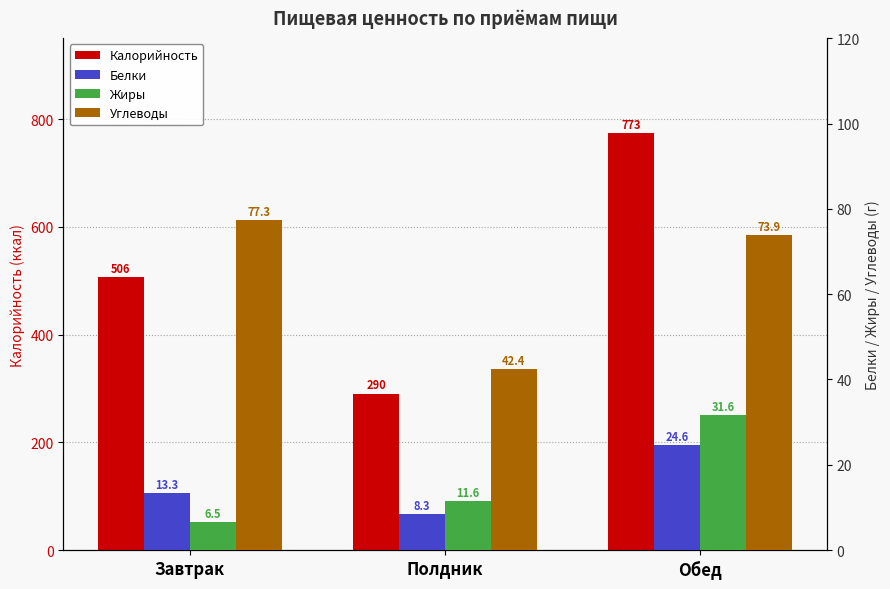

At how many categories does at least one series exceed 423?

2